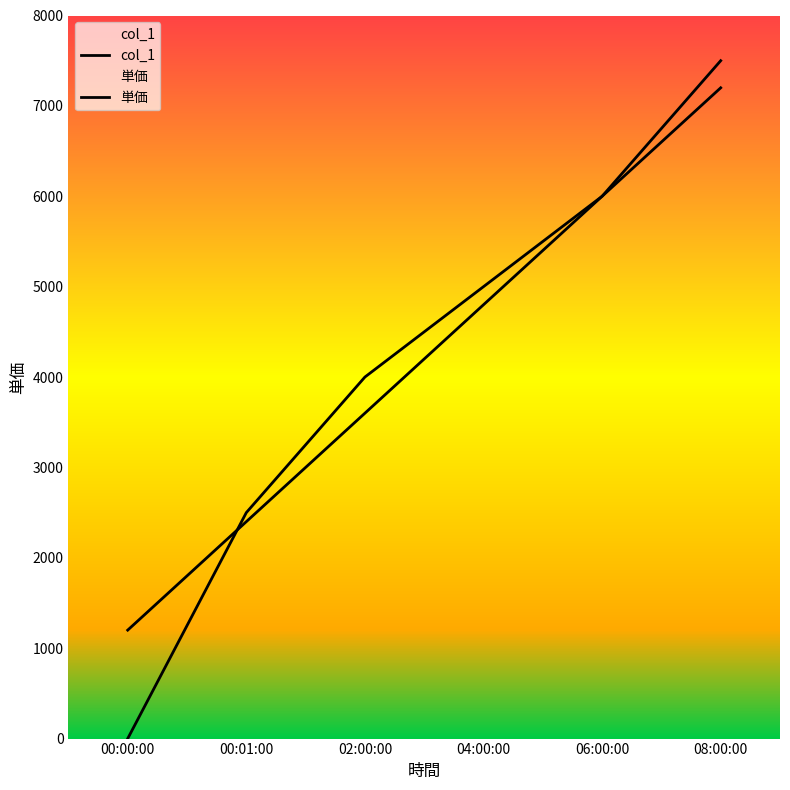

At which label does 単価 reach its minimum?

00:00:00